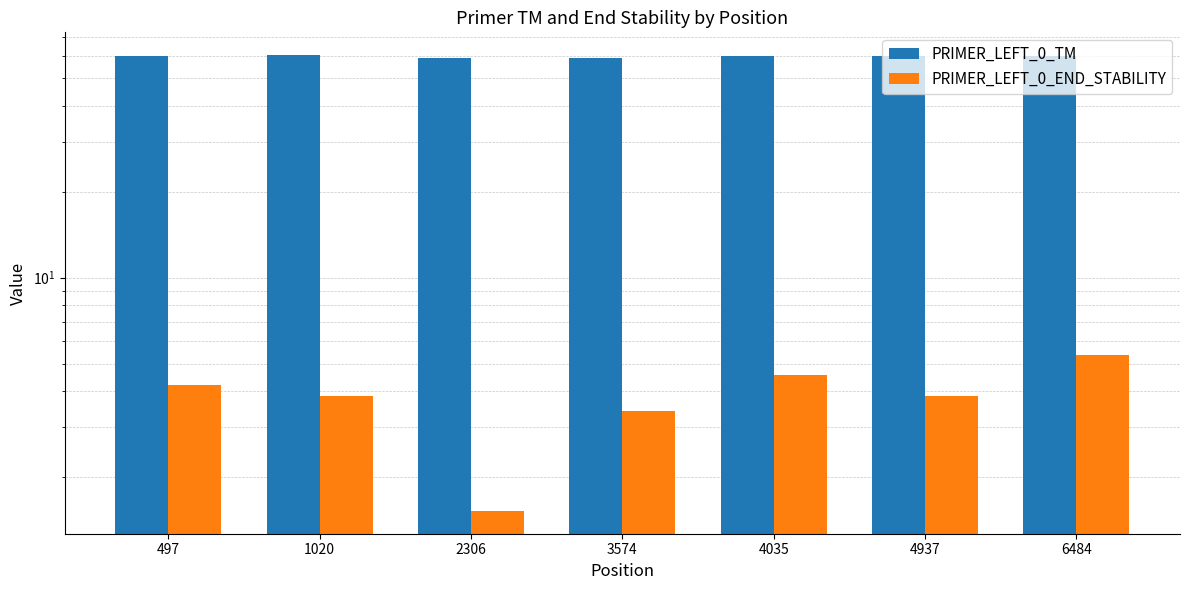

At which label does PRIMER_LEFT_0_END_STABILITY reach its minimum?

2306